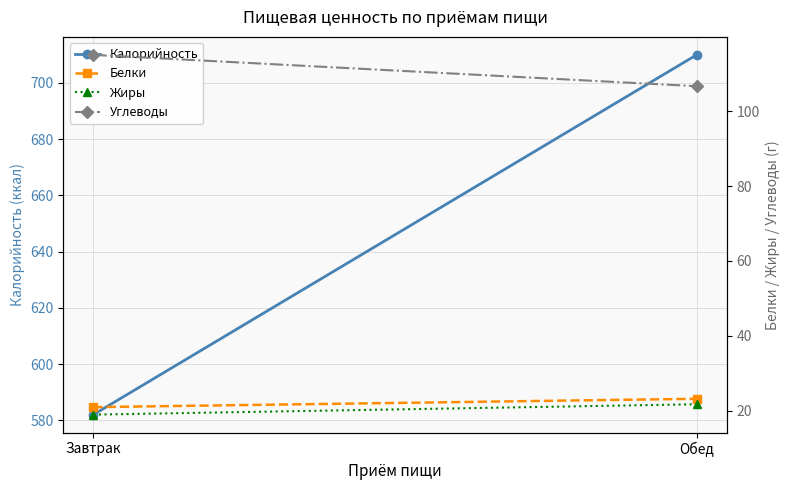

Reading left to right, list all the values displayed in this chart.

Калорийность: Завтрак=582.0	Обед=710.0
Белки: Завтрак=21.0	Обед=23.2
Жиры: Завтрак=19.0	Обед=21.8
Углеводы: Завтрак=115.0	Обед=106.6